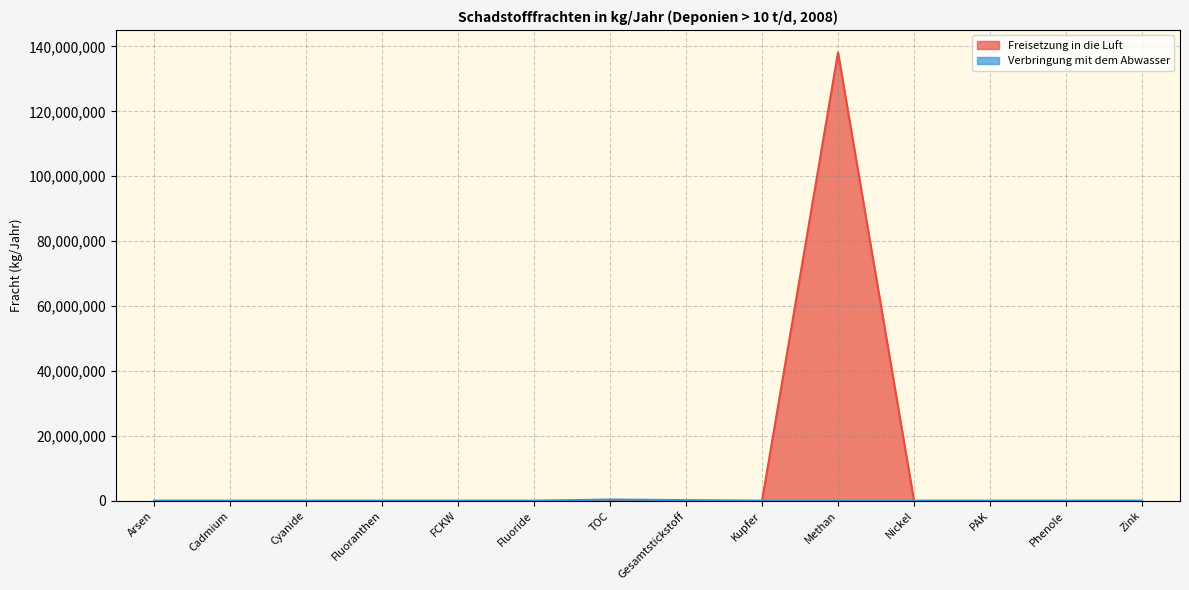

At which label is Verbringung mit dem Abwasser closest to 201050?

Gesamtstickstoff